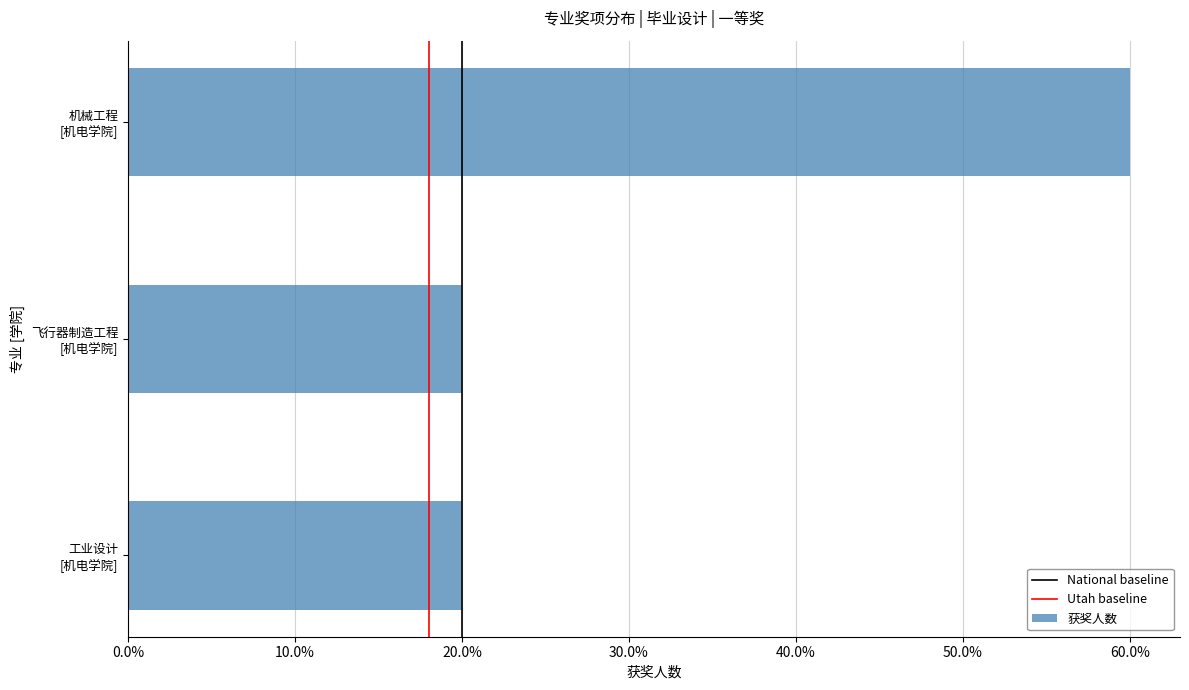

What is the sum of all values?

5